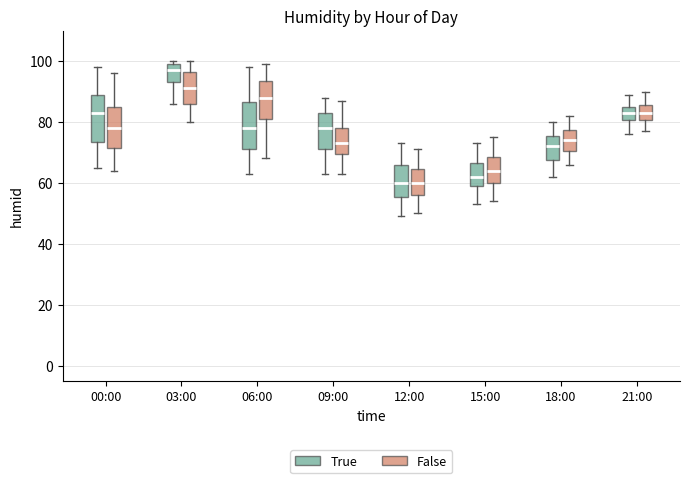

Where is the upper edge of the box for 15:00 (True) on the y-axis? The values are not printed on the chart, so give them approximately, as read against the axis.

66